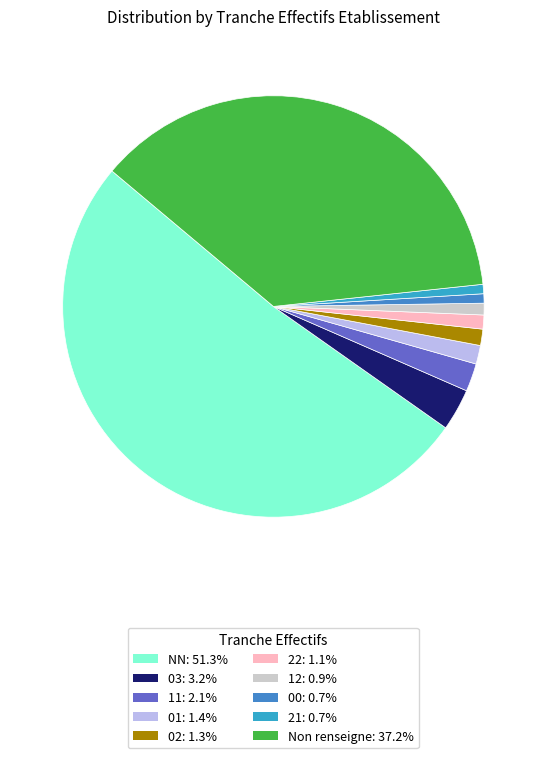

Count the number of slices in the pie.

10